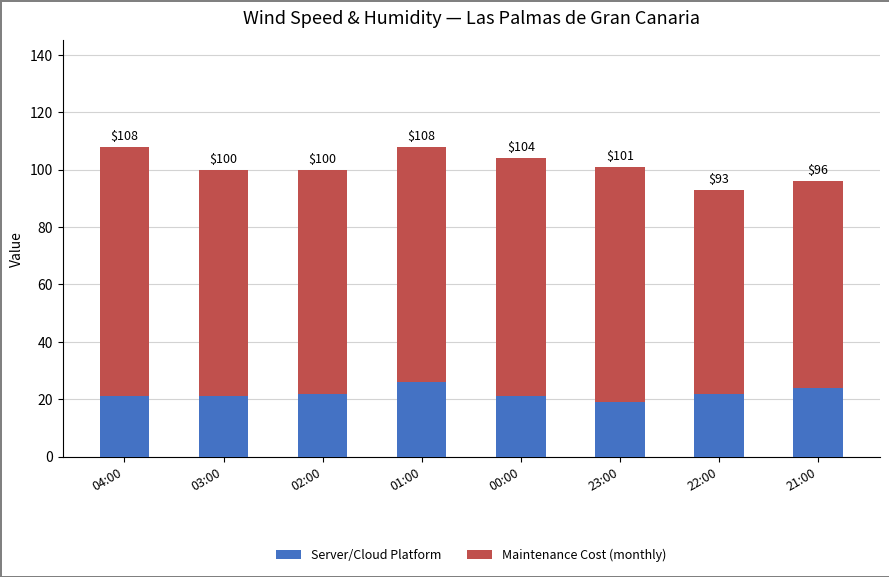

Does the chart contain stacked bars?

Yes